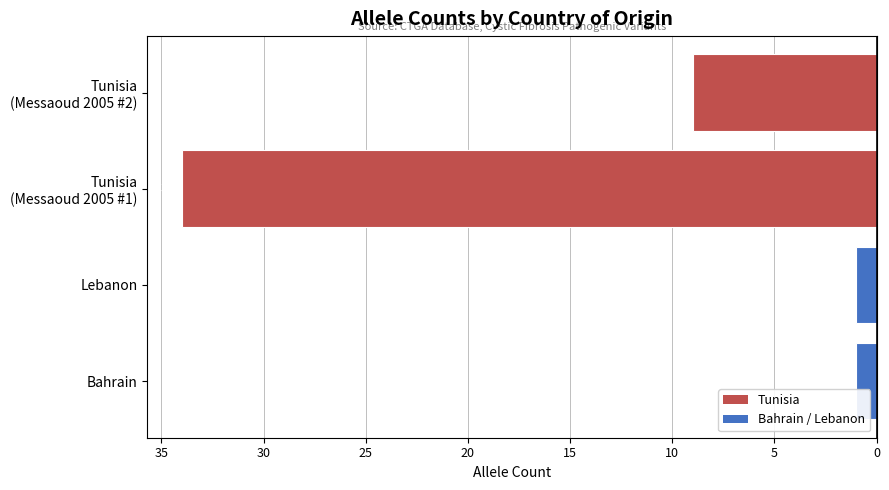

Does the chart contain any negative values?

Yes